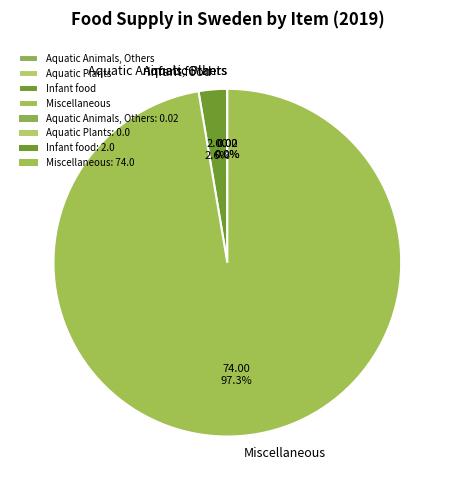

To the nearest percent, what is the average slice percentage?

25%